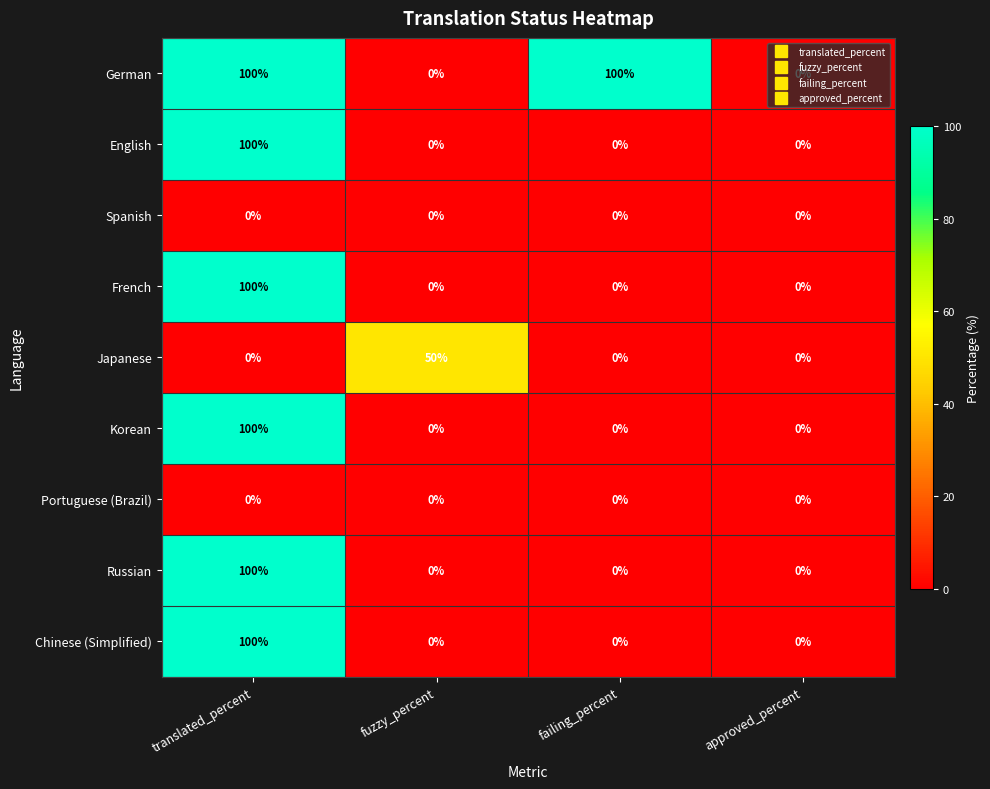

At which category is the sum across all series the highest?

translated_percent